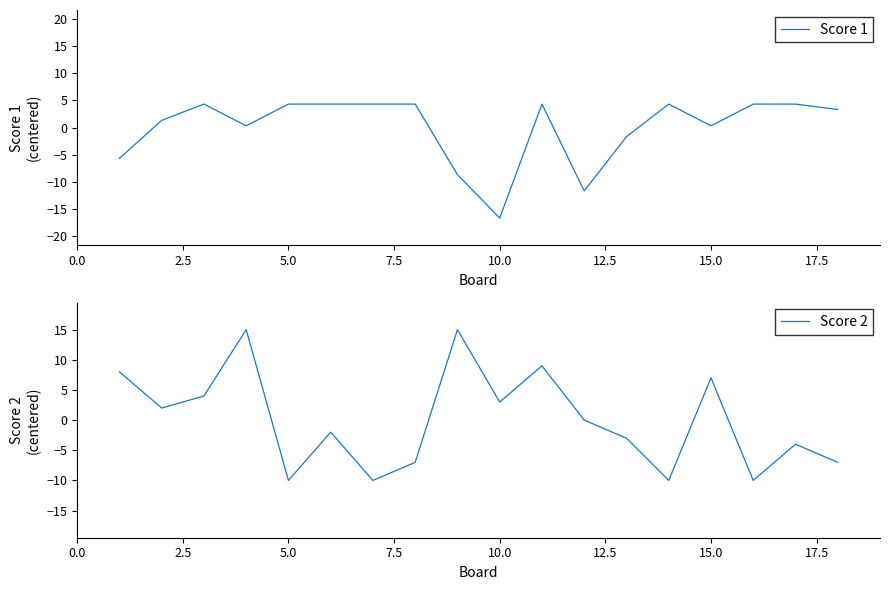

What is the difference between the maximum and second lowest values in the Score 2 series?

25